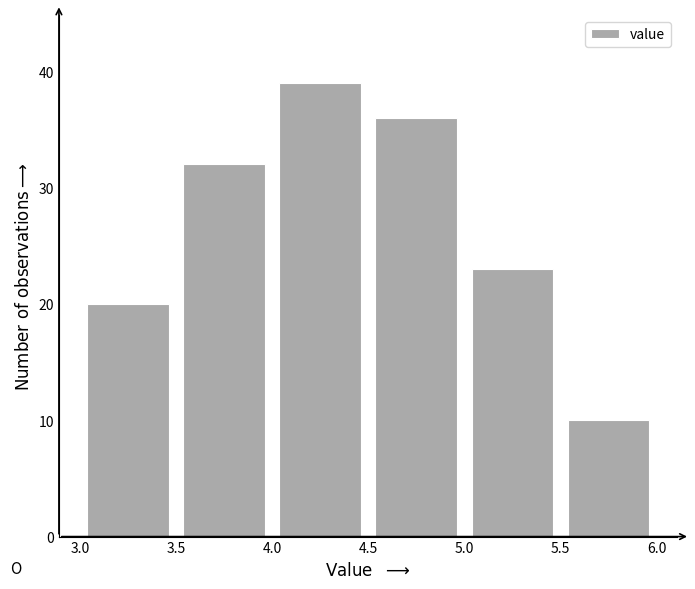

Which range on the x-axis has the tallest bar?

4.0 to 4.5